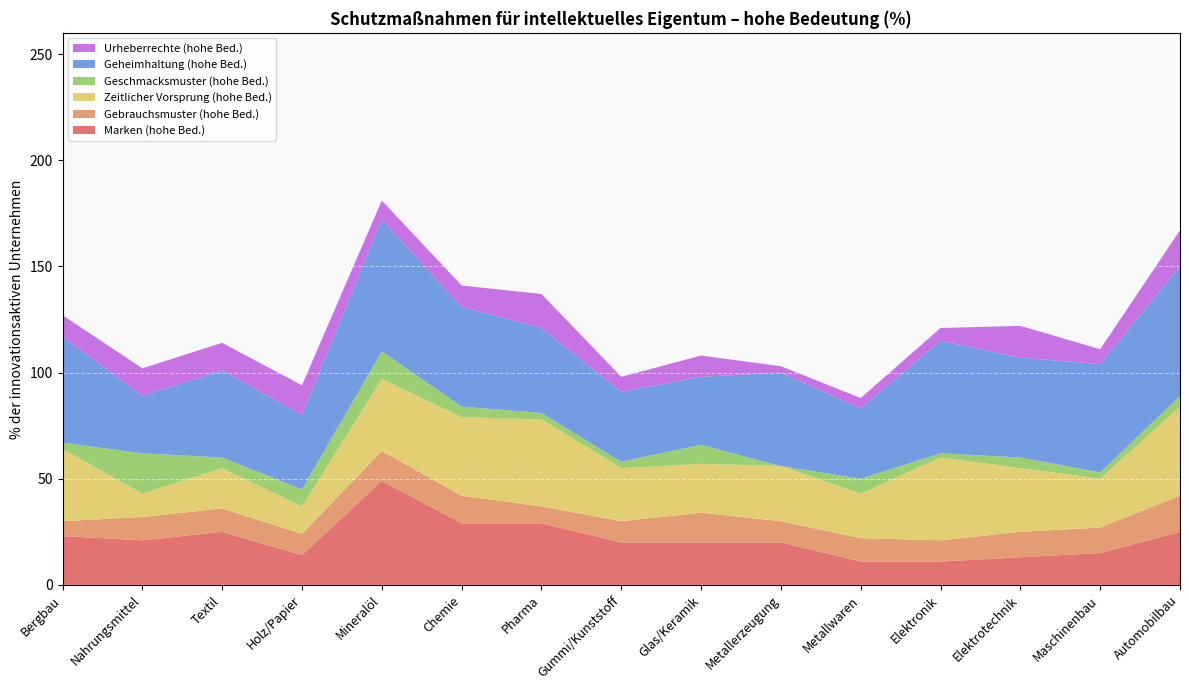

Reading left to right, extract all data points from this chart.

Marken (hohe Bed.): Bergbau=23	Nahrungsmittel=21	Textil=25	Holz/Papier=14	Mineralöl=49	Chemie=29	Pharma=29	Gummi/Kunststoff=20	Glas/Keramik=20	Metallerzeugung=20	Metallwaren=11	Elektronik=11	Elektrotechnik=13	Maschinenbau=15	Automobilbau=25
Gebrauchsmuster (hohe Bed.): Bergbau=7	Nahrungsmittel=11	Textil=11	Holz/Papier=10	Mineralöl=14	Chemie=13	Pharma=8	Gummi/Kunststoff=10	Glas/Keramik=14	Metallerzeugung=10	Metallwaren=11	Elektronik=10	Elektrotechnik=12	Maschinenbau=12	Automobilbau=17
Zeitlicher Vorsprung (hohe Bed.): Bergbau=34	Nahrungsmittel=11	Textil=19	Holz/Papier=13	Mineralöl=34	Chemie=37	Pharma=41	Gummi/Kunststoff=25	Glas/Keramik=23	Metallerzeugung=26	Metallwaren=21	Elektronik=39	Elektrotechnik=30	Maschinenbau=23	Automobilbau=42
Geschmacksmuster (hohe Bed.): Bergbau=3	Nahrungsmittel=19	Textil=5	Holz/Papier=8	Mineralöl=13	Chemie=5	Pharma=3	Gummi/Kunststoff=3	Glas/Keramik=9	Metallerzeugung=0	Metallwaren=7	Elektronik=2	Elektrotechnik=5	Maschinenbau=3	Automobilbau=5
Geheimhaltung (hohe Bed.): Bergbau=50	Nahrungsmittel=27	Textil=41	Holz/Papier=35	Mineralöl=62	Chemie=47	Pharma=40	Gummi/Kunststoff=33	Glas/Keramik=32	Metallerzeugung=44	Metallwaren=33	Elektronik=53	Elektrotechnik=47	Maschinenbau=51	Automobilbau=61
Urheberrechte (hohe Bed.): Bergbau=10	Nahrungsmittel=13	Textil=13	Holz/Papier=14	Mineralöl=9	Chemie=10	Pharma=16	Gummi/Kunststoff=7	Glas/Keramik=10	Metallerzeugung=3	Metallwaren=5	Elektronik=6	Elektrotechnik=15	Maschinenbau=7	Automobilbau=17